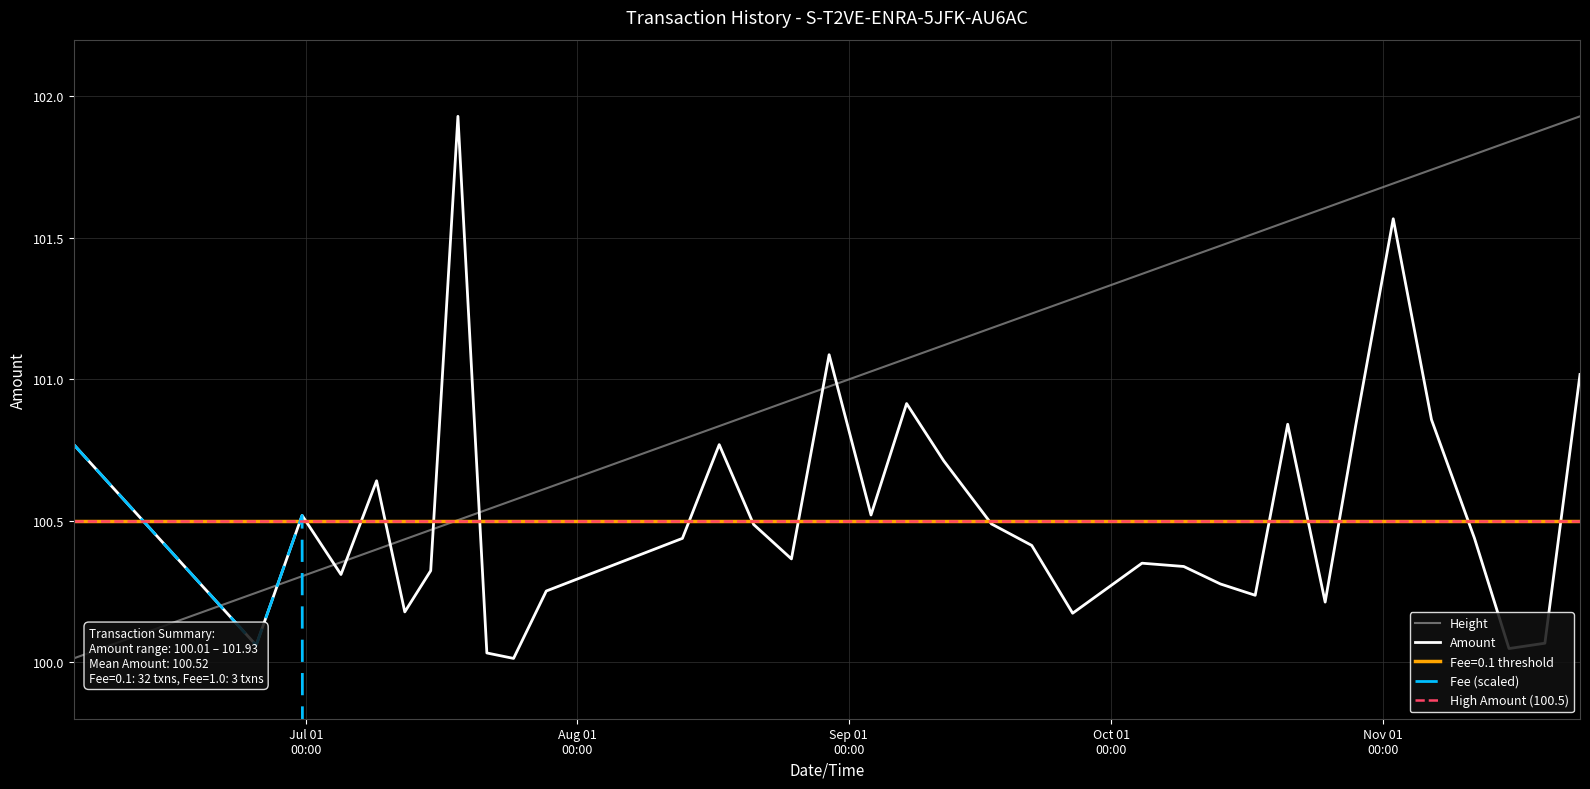

Rank the series by their maximum value, from lowest to highest.

Fee, Amount, Height